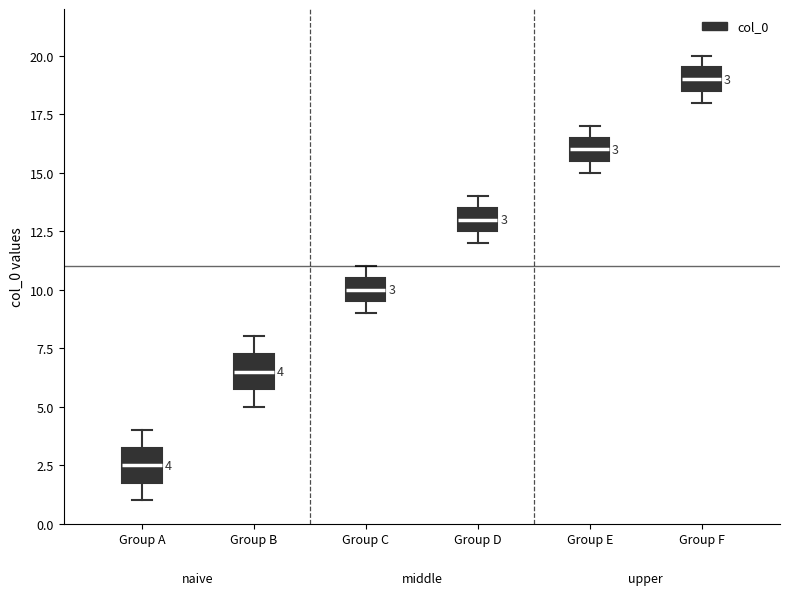

Which box's median line is the lowest?

Group A